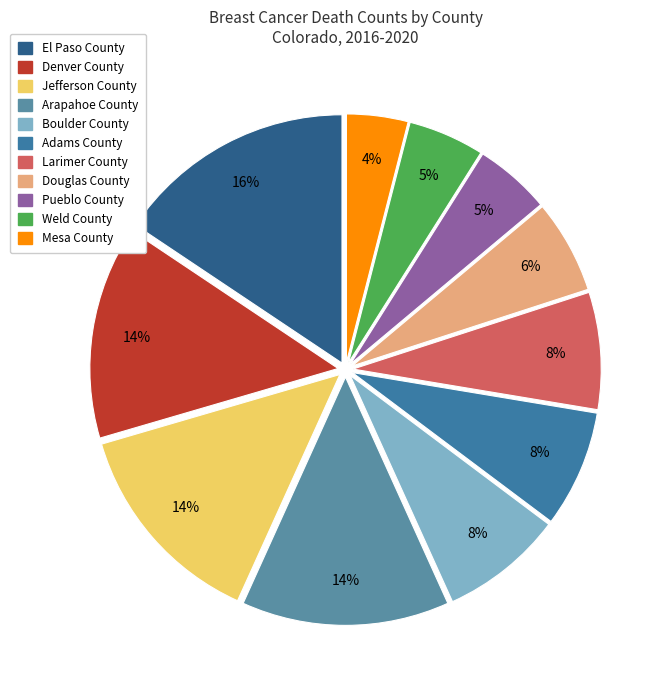

How many slices are in this pie chart?

11